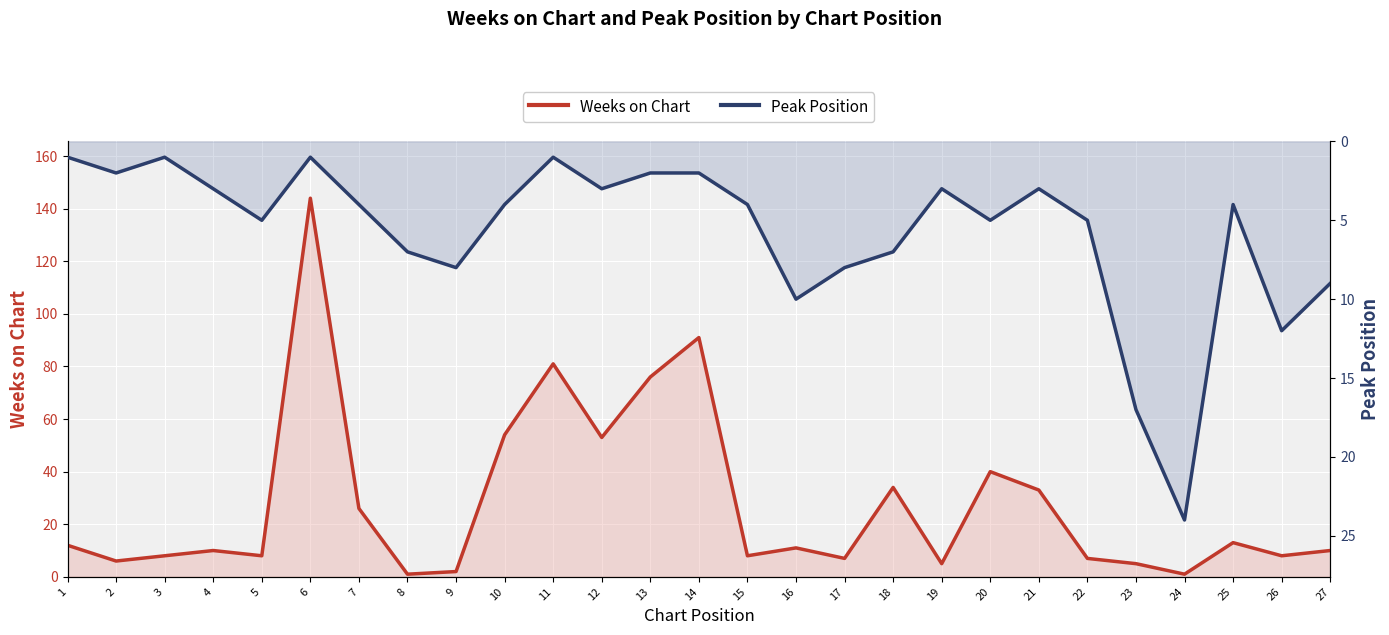

Where does the Peak Position series first go above 4?

5